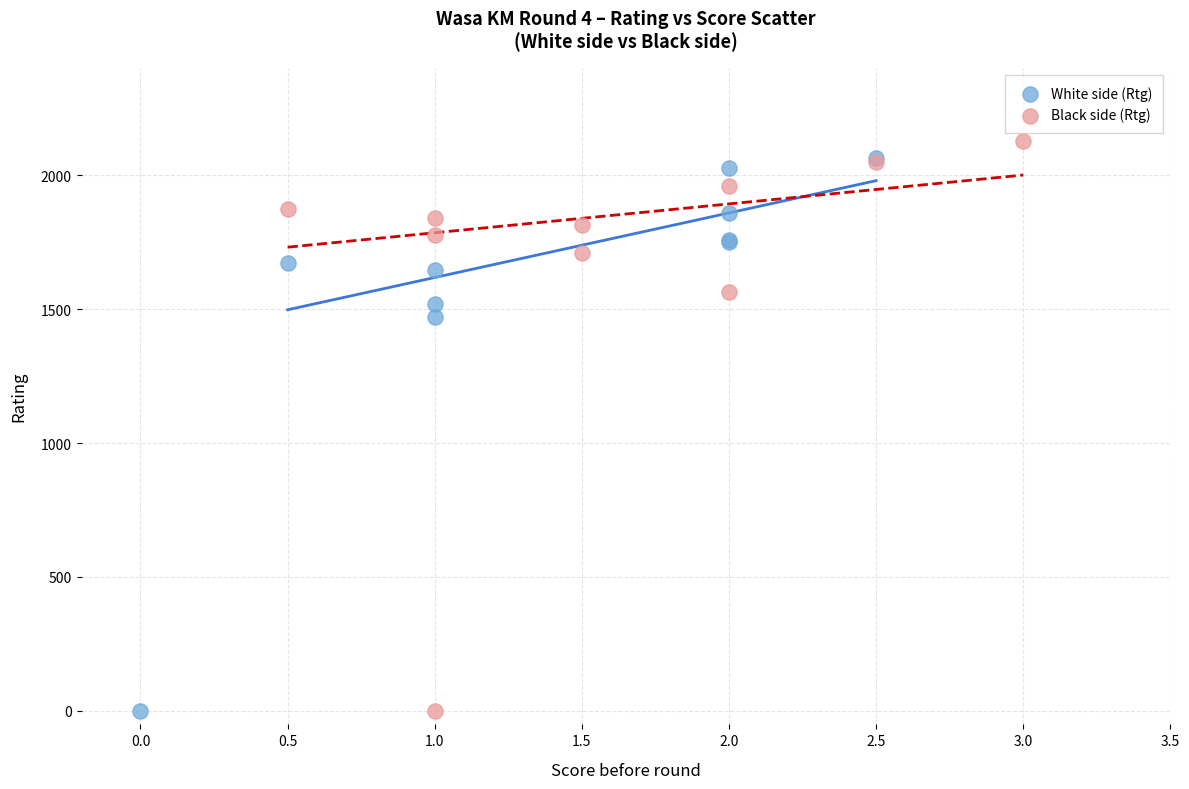

Which series has the widest spread of Y values?

Black side (Rtg)